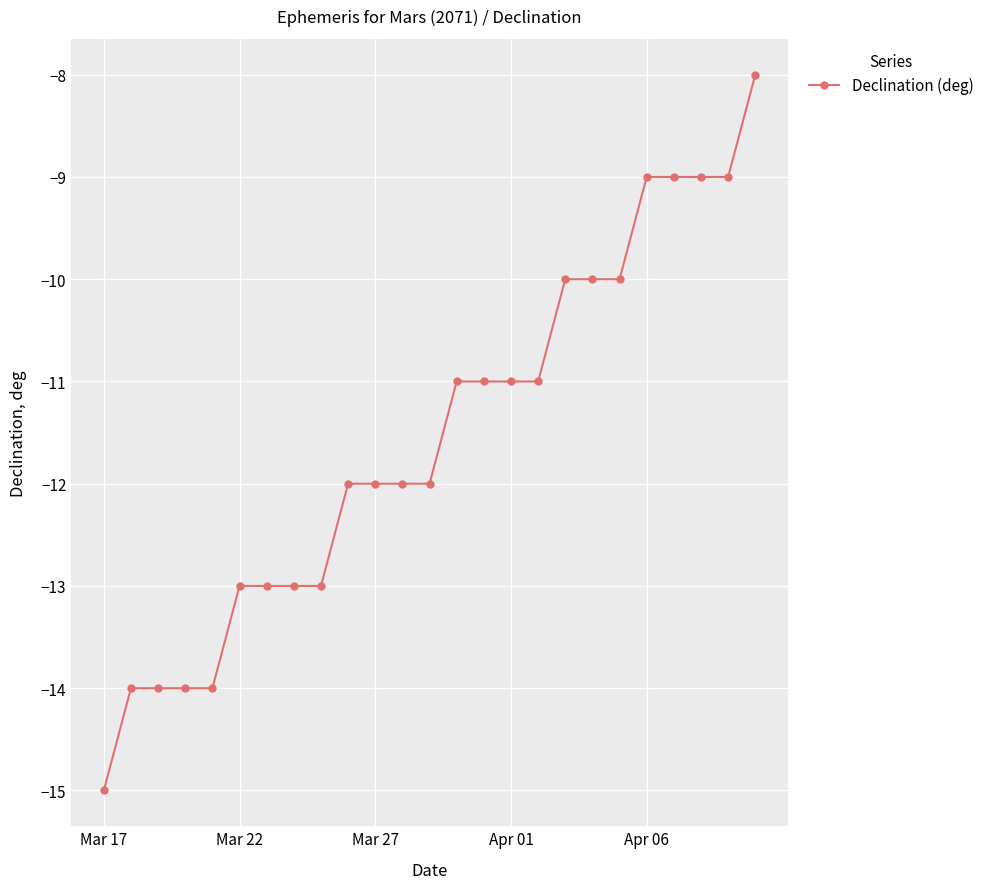

What is the minimum value shown in the chart?

-15